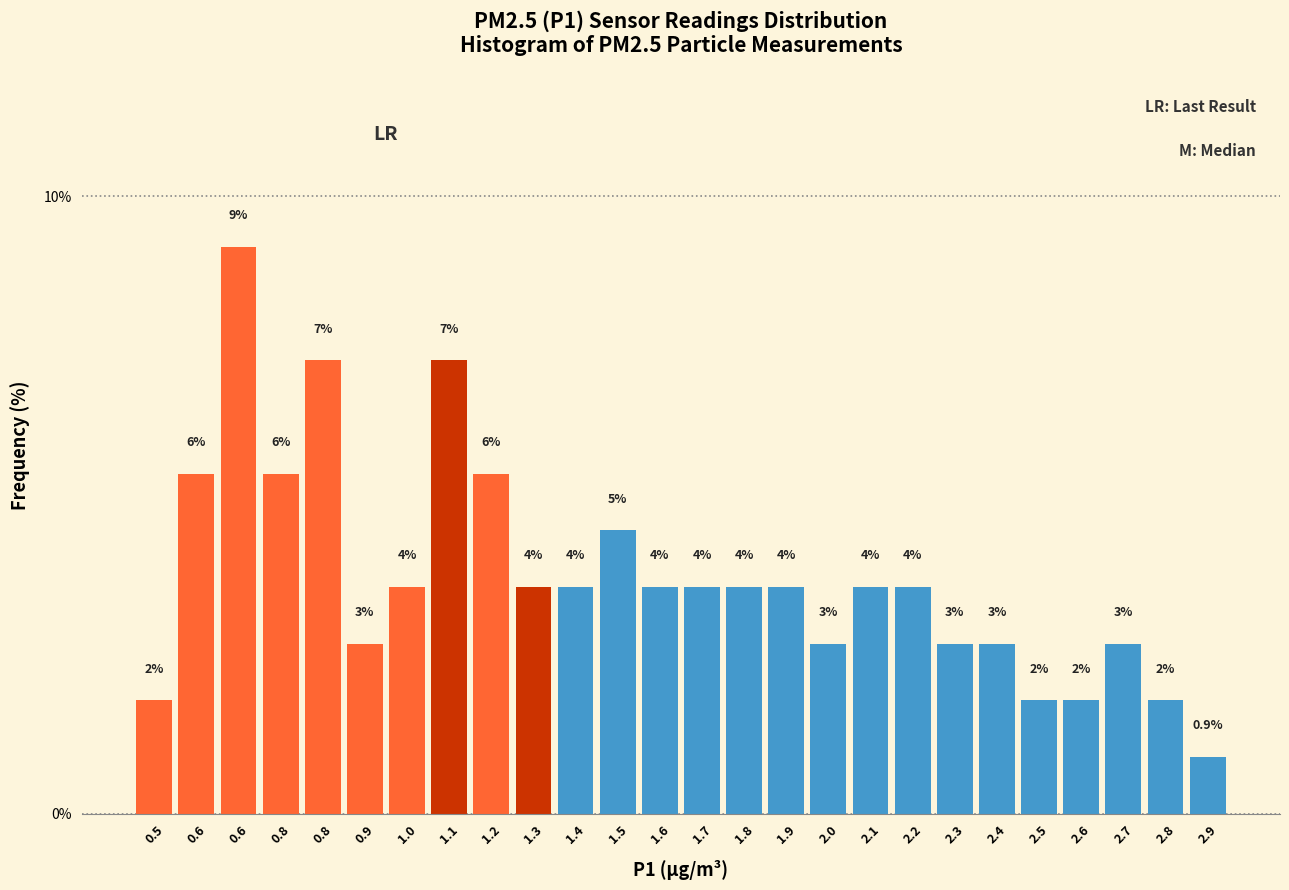

Does the chart contain any negative values?

No